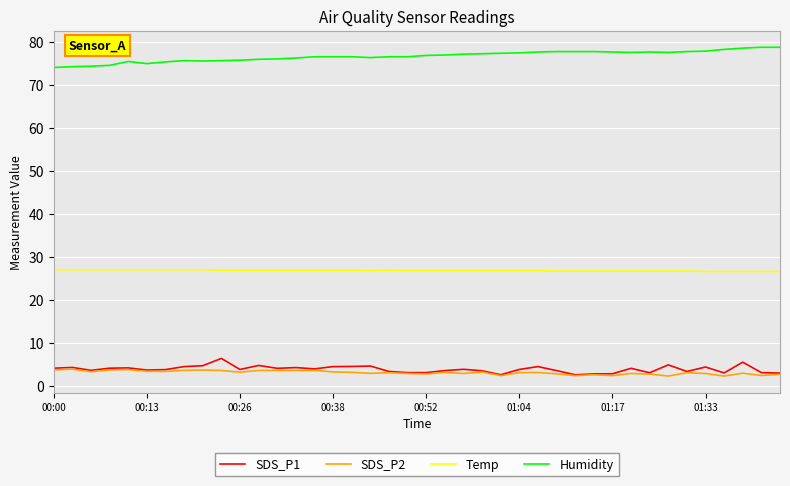

True or false: SDS_P1 and Temp cross at least once.

False